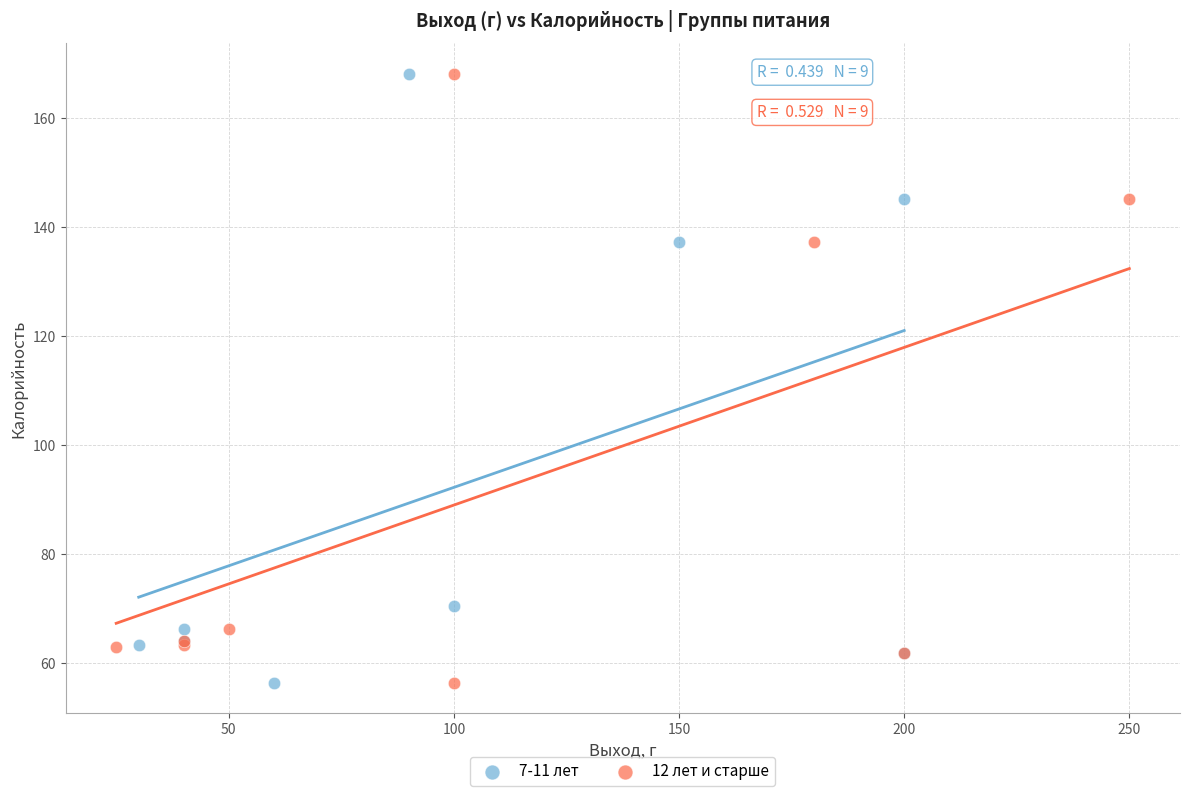

What are all the series names shown in the legend?

7-11 лет, 12 лет и старше